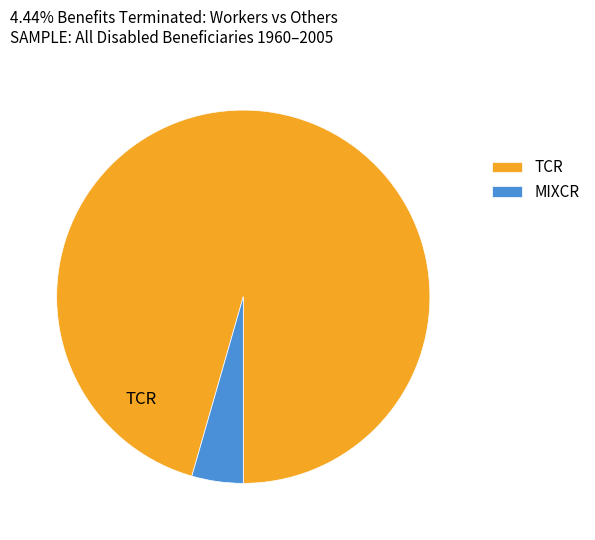

Is the sum of MIXCR and TCR greater than half?

Yes